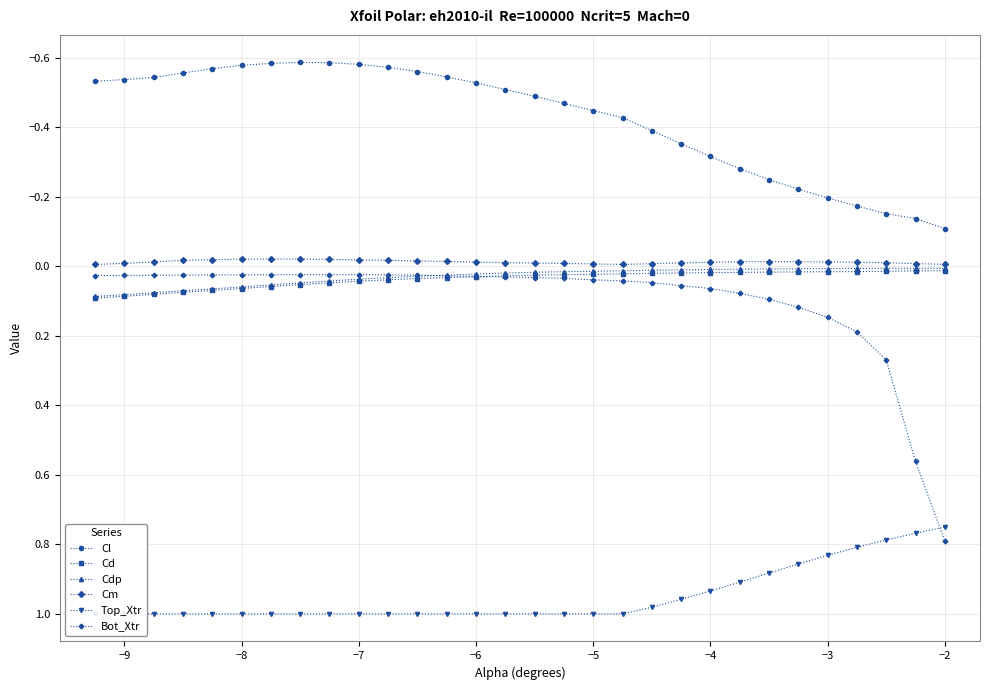

True or false: Cd and Cdp cross at least once.

False